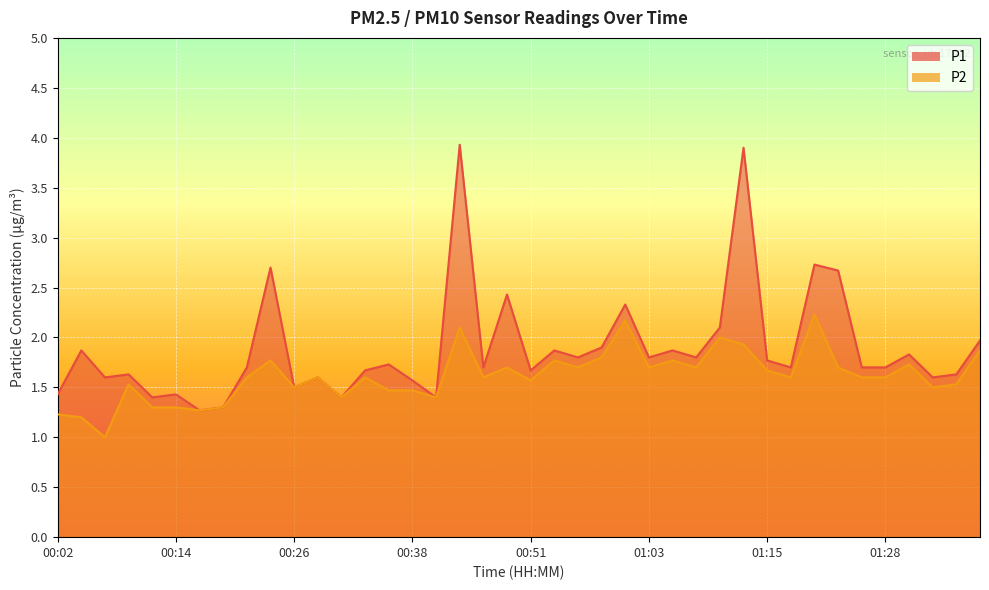

What is the spread (max minus min) of values at 01:20?

0.5